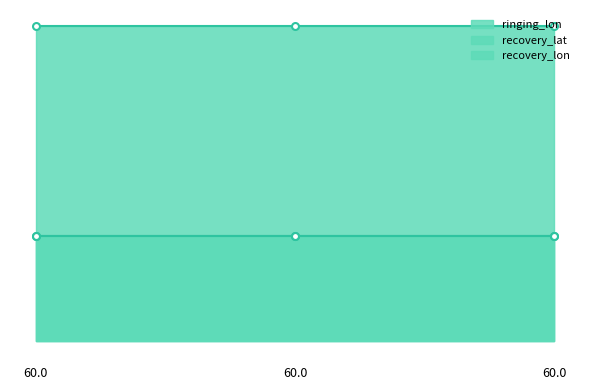

What are all the series names shown in the legend?

ringing_lon, recovery_lat, recovery_lon